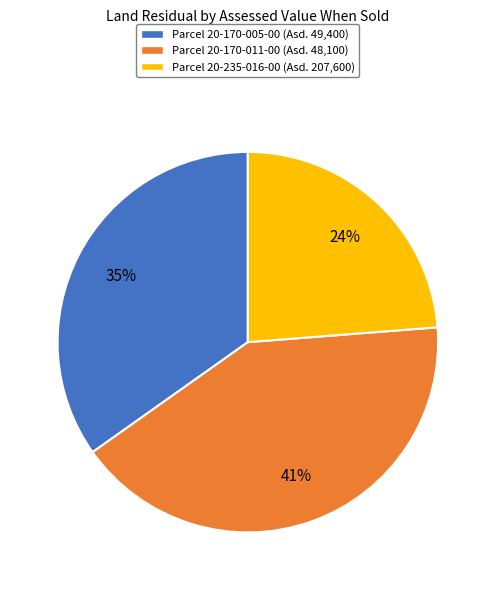

Which category has the smallest portion of the pie?

Parcel 20-235-016-00 (Asd. 207,600)